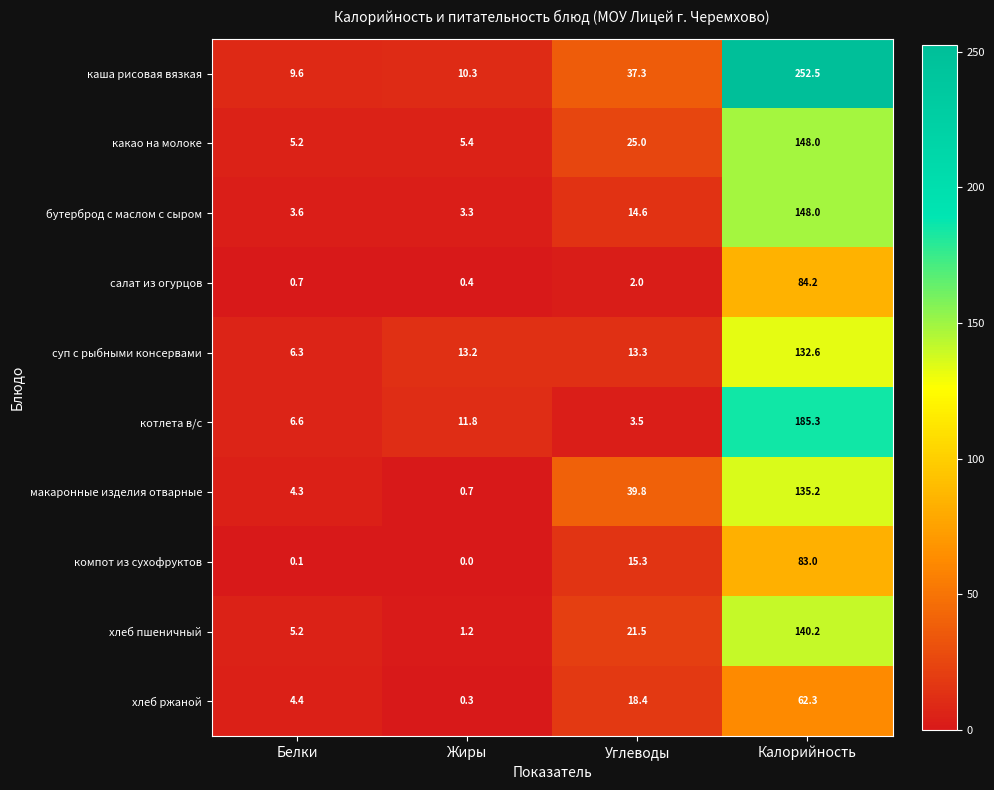

Count the number of data series in this chart.

10